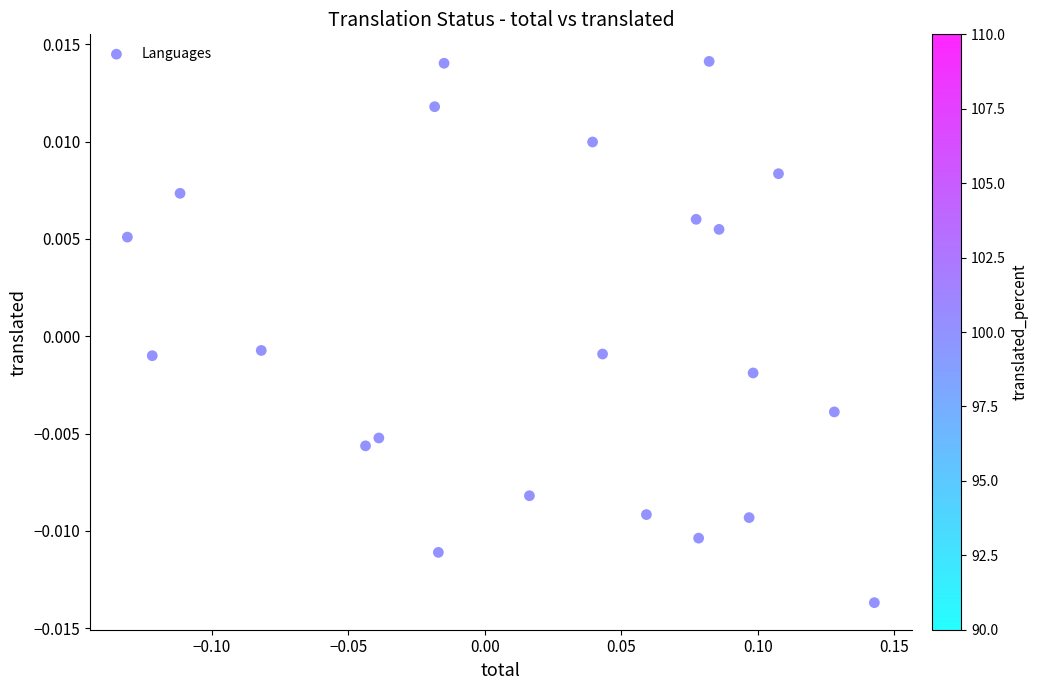

What is the range of X values (max minus min)?

0.3